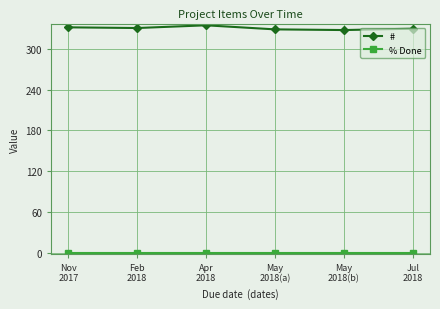

What is the label of the 4th point from the left?

May
2018(a)